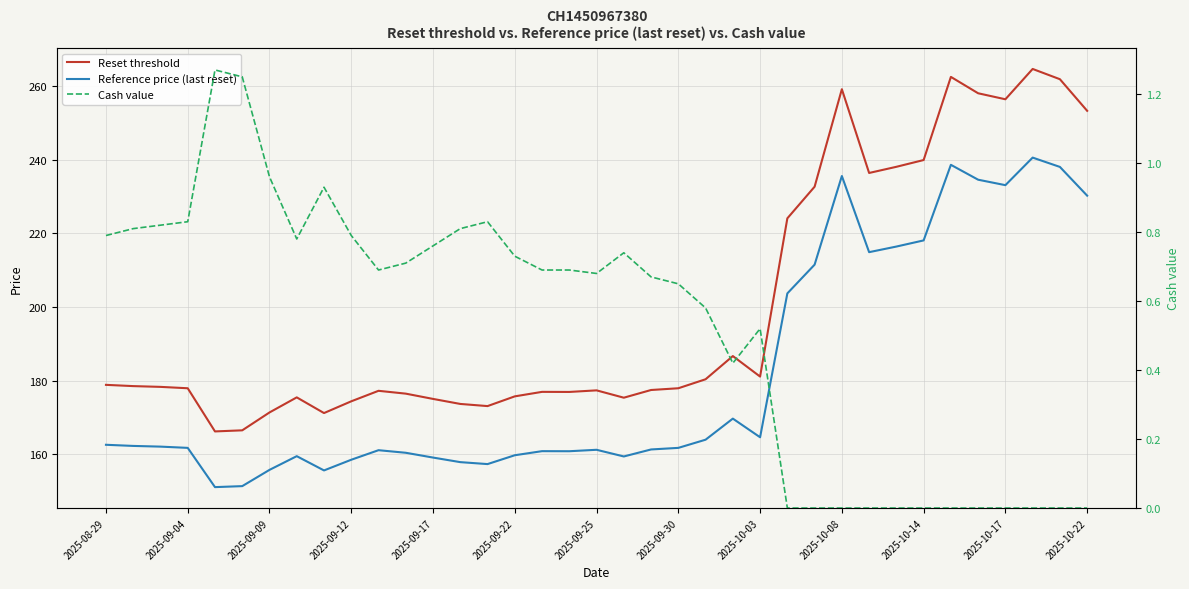

How many interior local valleys does the Reference price (last reset) series have?

8